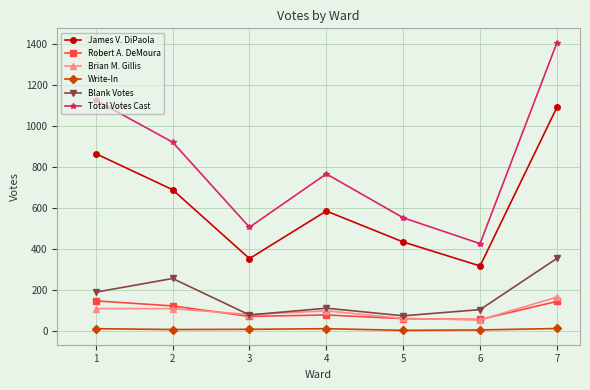

Which series has the largest total across all categories?

Total Votes Cast